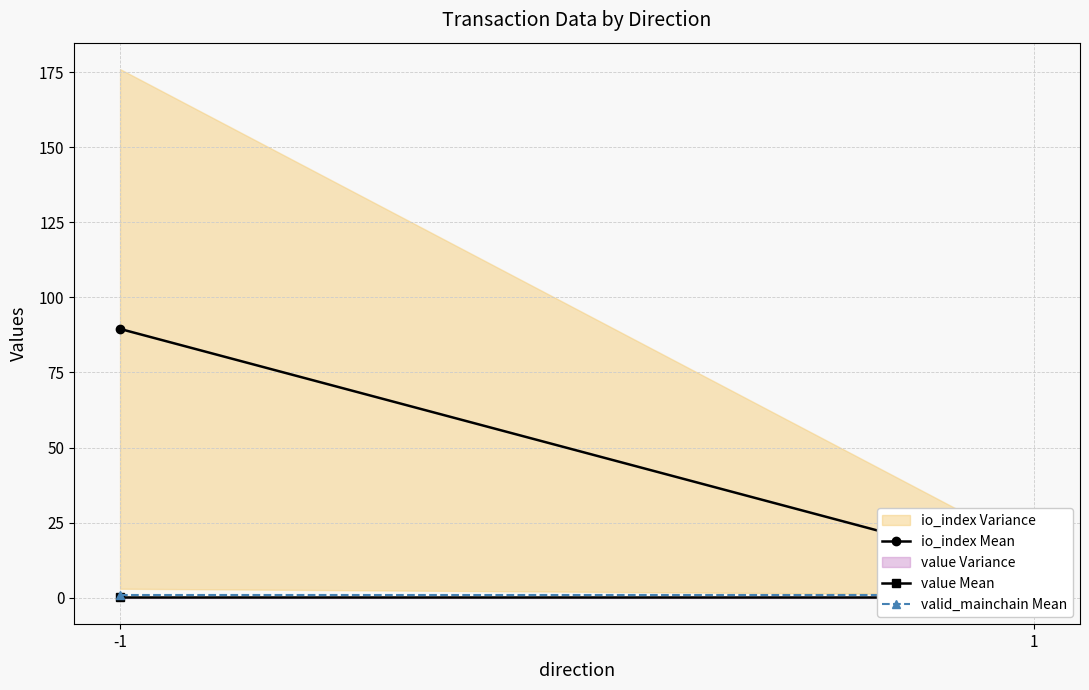

At which label is value Mean closest to 0?

-1